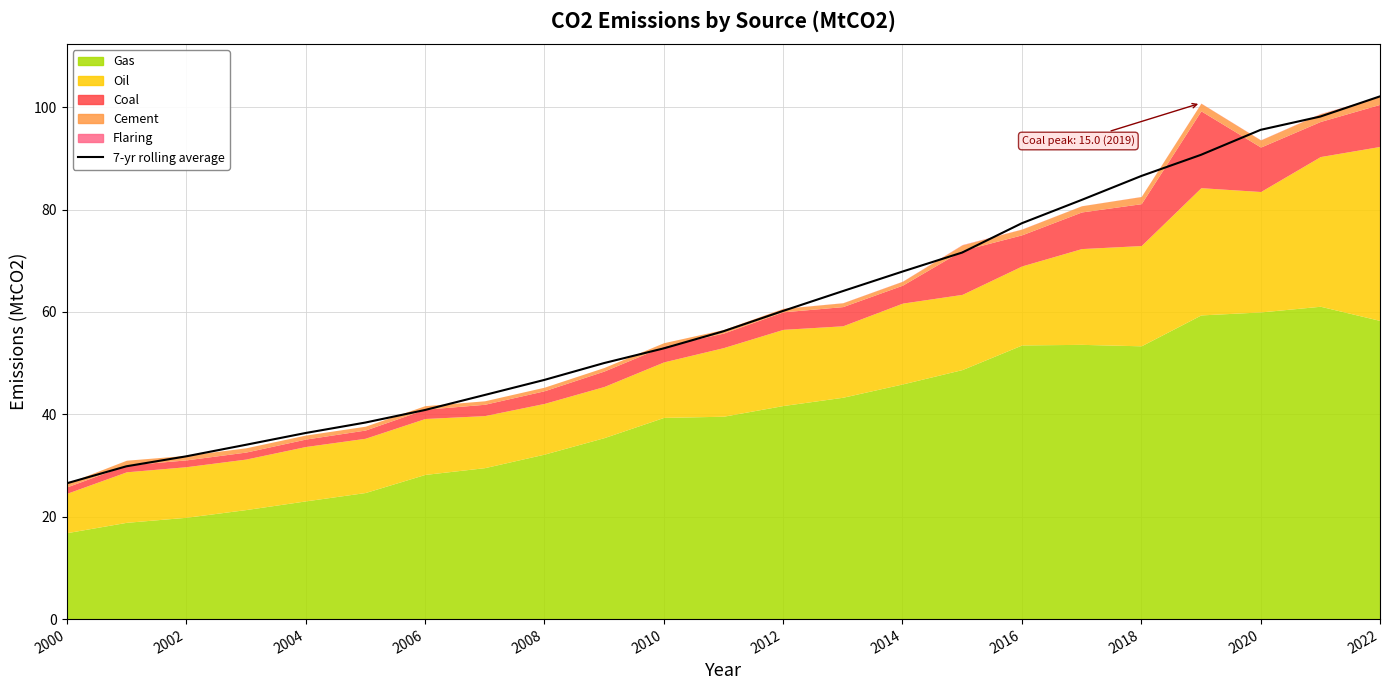

The value at 2012 is 34.3. True or false?

False